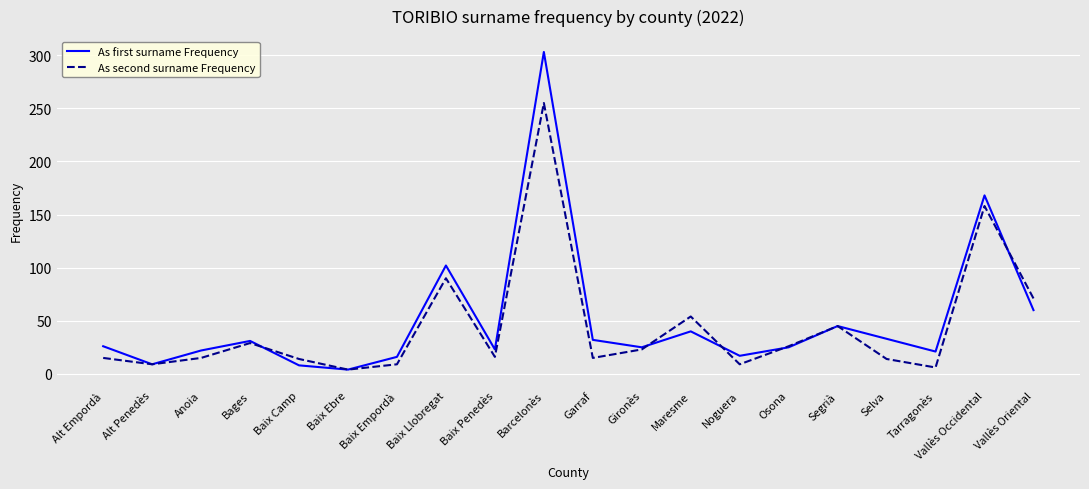

The value of As second surname Frequency at Gironès is 23. True or false?

True